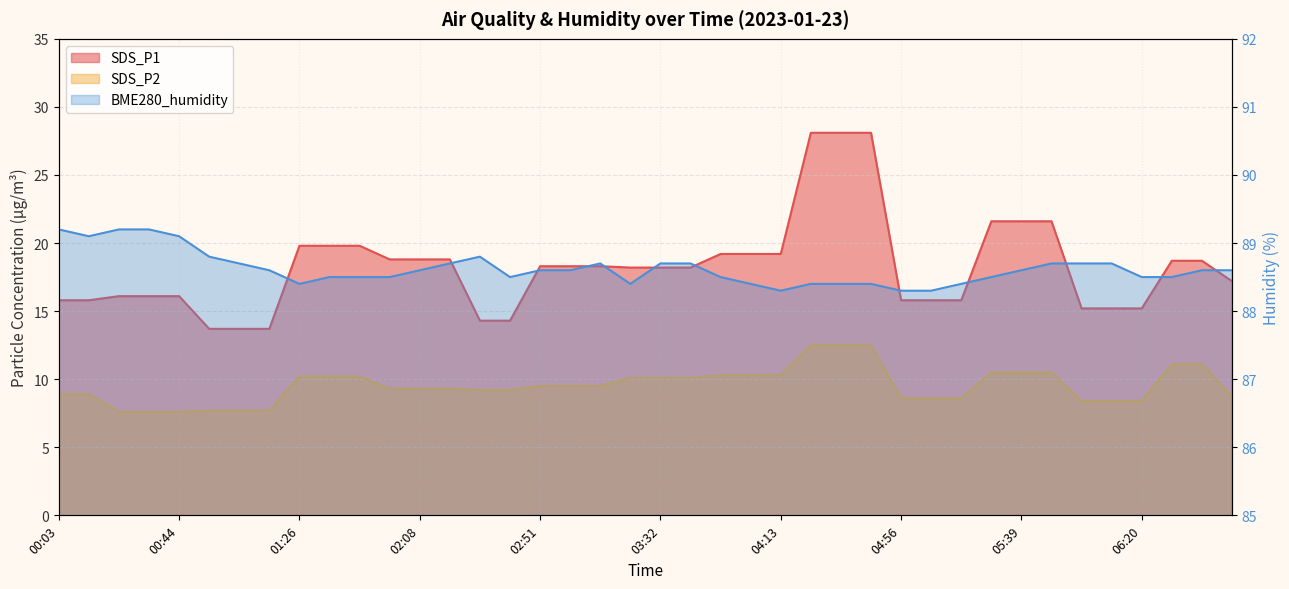

At which label does SDS_P2 first exceed 9?

01:26